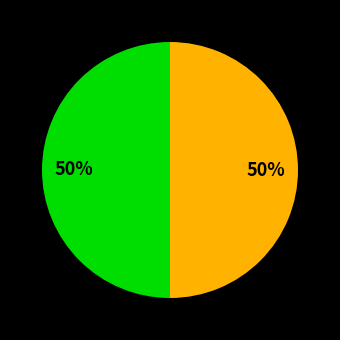

How many segments does this pie chart have?

2